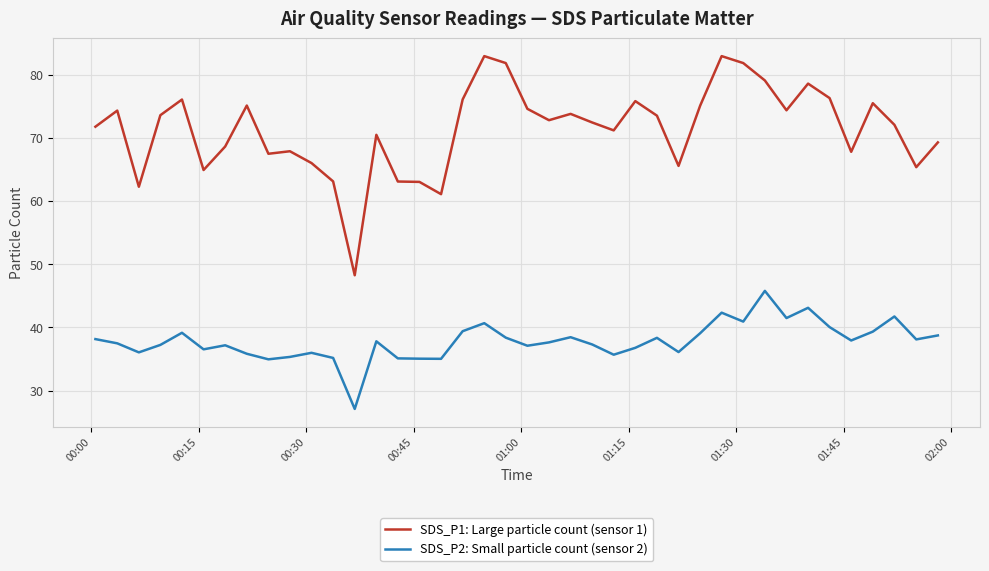

True or false: SDS_P2: Small particle count (sensor 2) and SDS_P1: Large particle count (sensor 1) intersect in this chart.

False